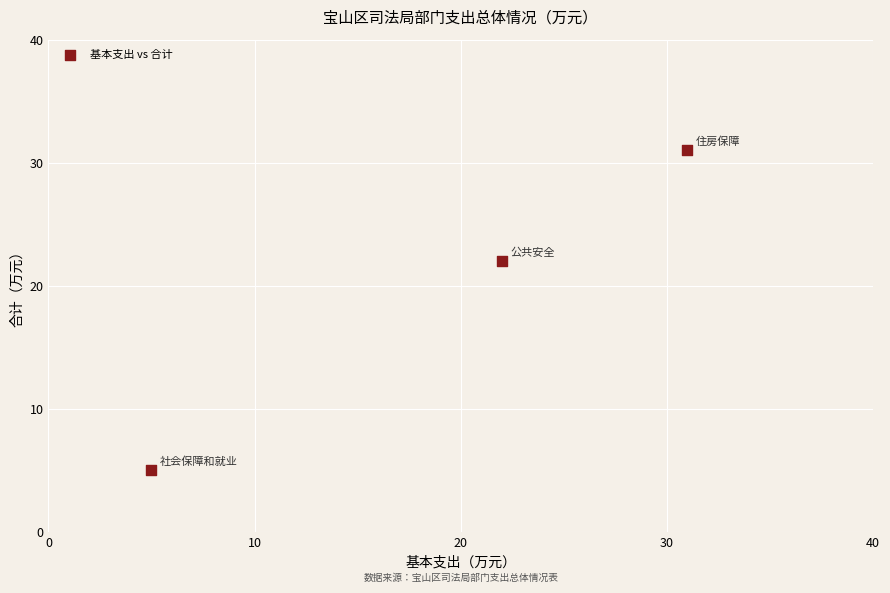

What is the average X value?

19